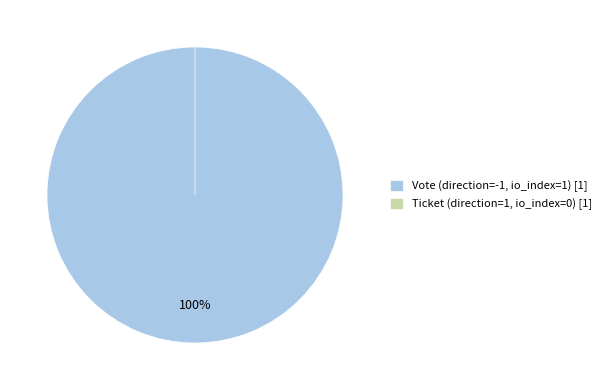

To the nearest percent, what portion does Vote (direction=-1) represent?

100%